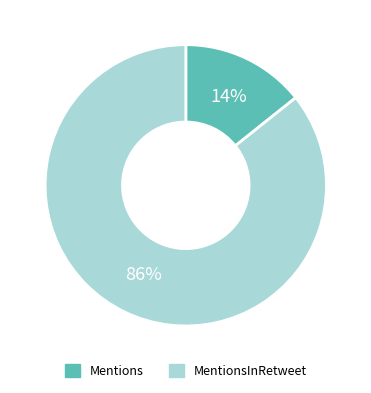

To the nearest percent, what is the combined percentage of Mentions and MentionsInRetweet?

100%